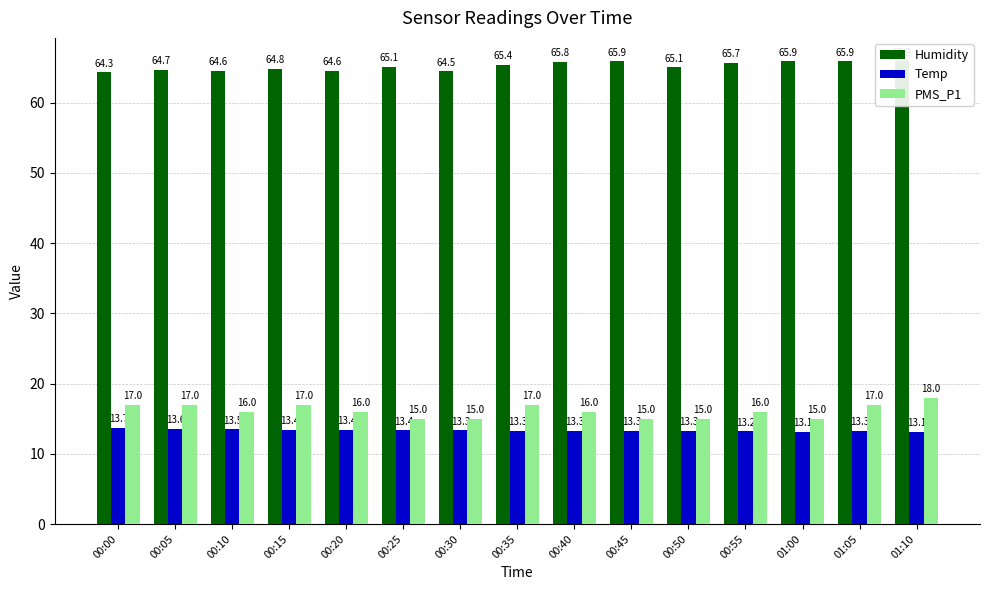

What is the sum of all PMS_P1 values?

242.0